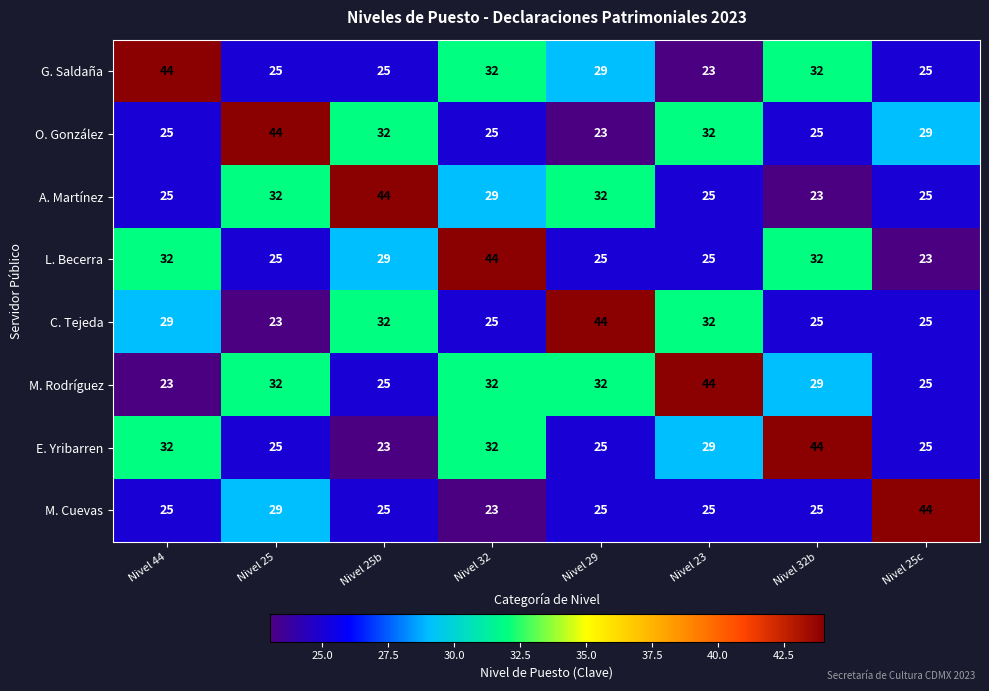

What is the maximum value for G. Saldaña?

44